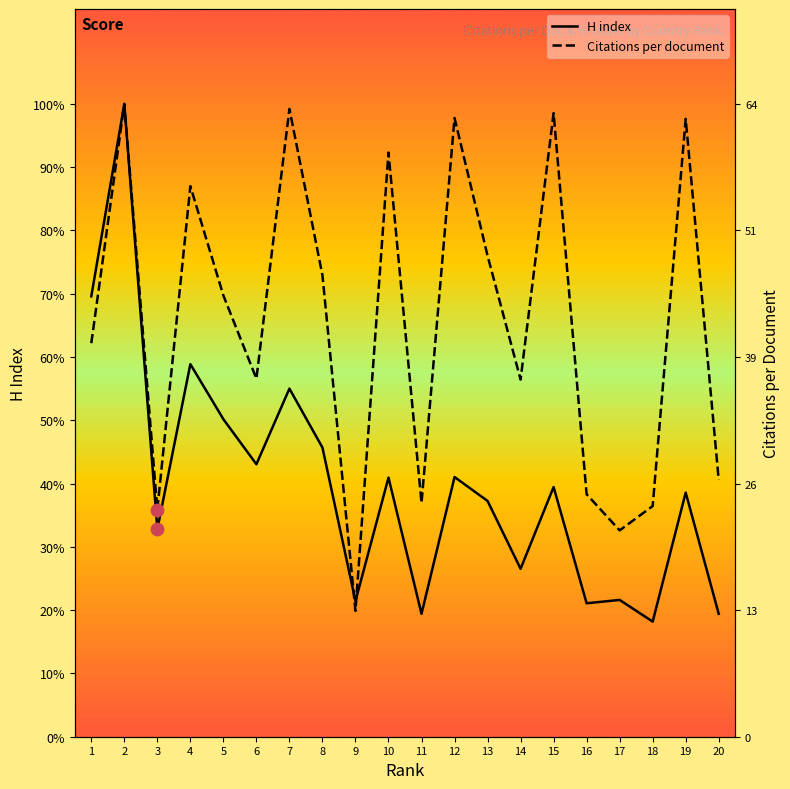

Which series has the largest total across all categories?

H index